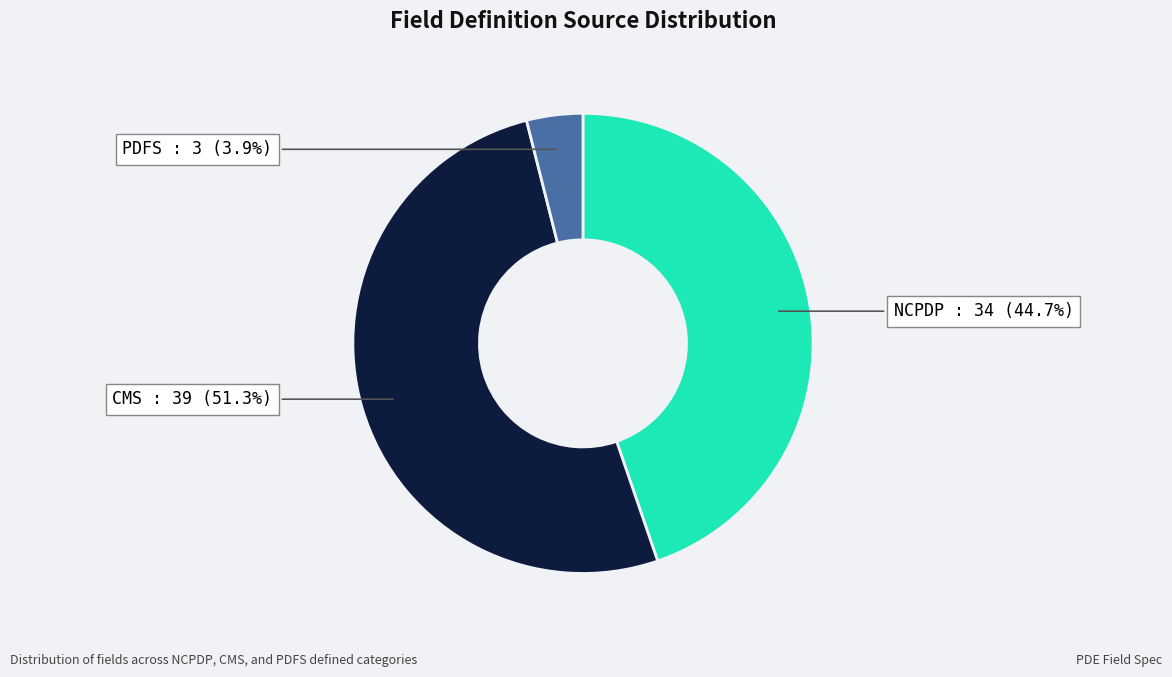

To the nearest percent, what portion does CMS represent?

51%